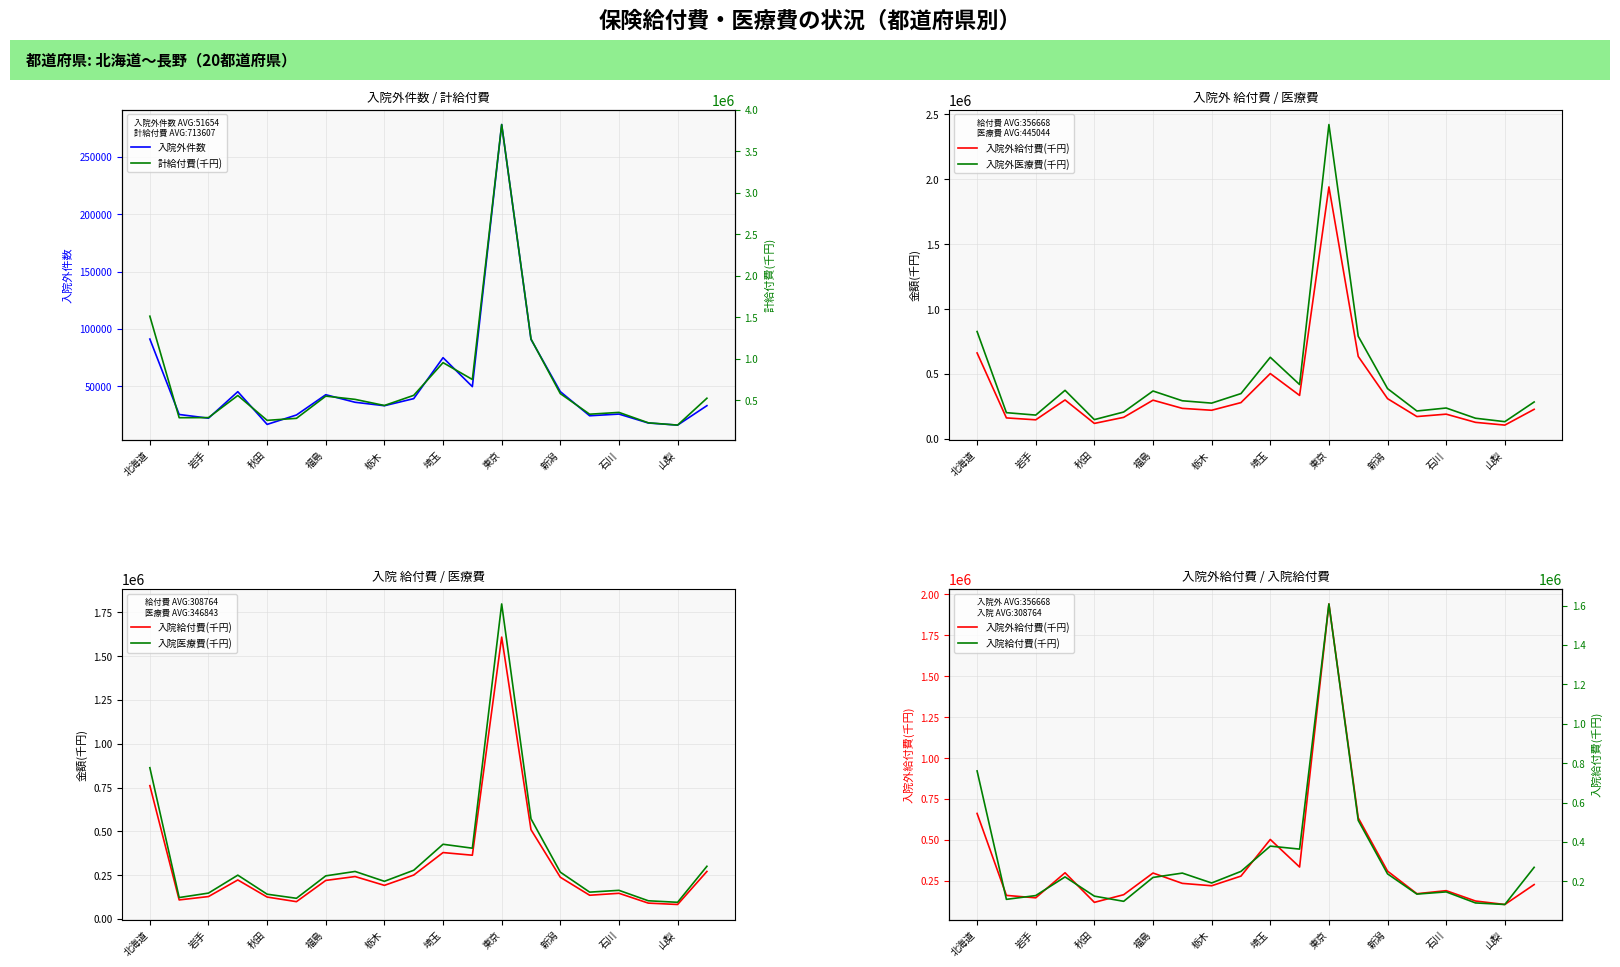

How many series are shown in this chart?

6